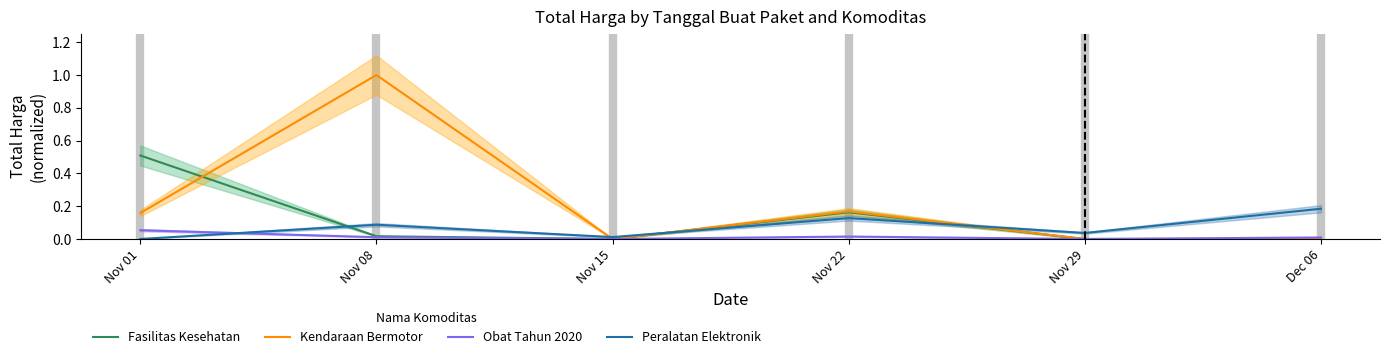

True or false: Obat Tahun 2020 and Peralatan Elektronik intersect in this chart.

True